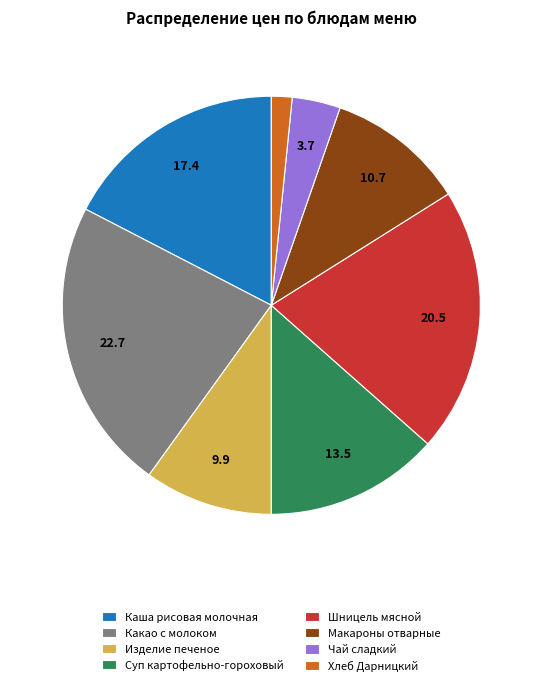

What is the largest slice in the pie chart?

Какао с молоком